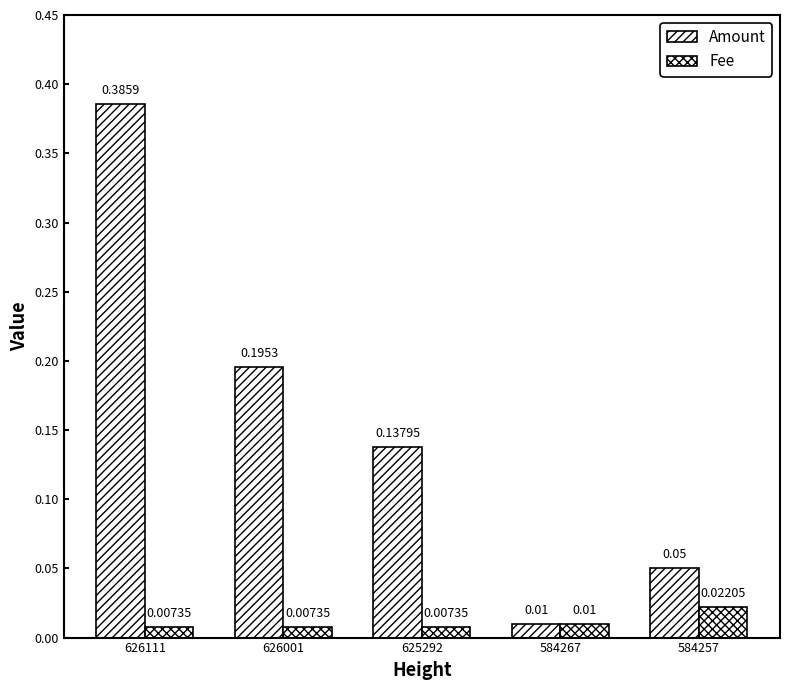

List the series in order of their peak value, highest first.

Amount, Fee